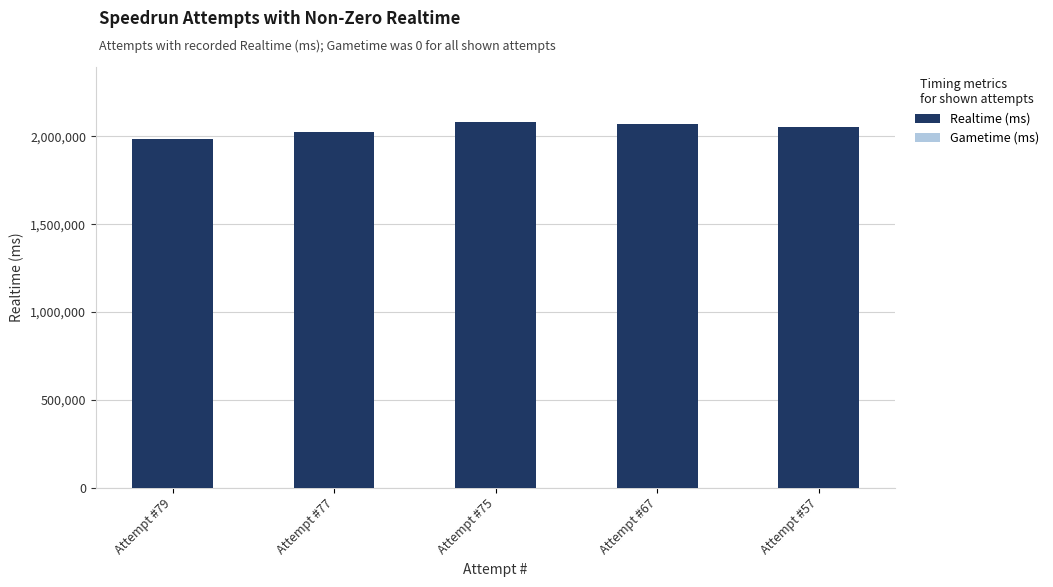

What is the maximum value shown in the chart?

2082092